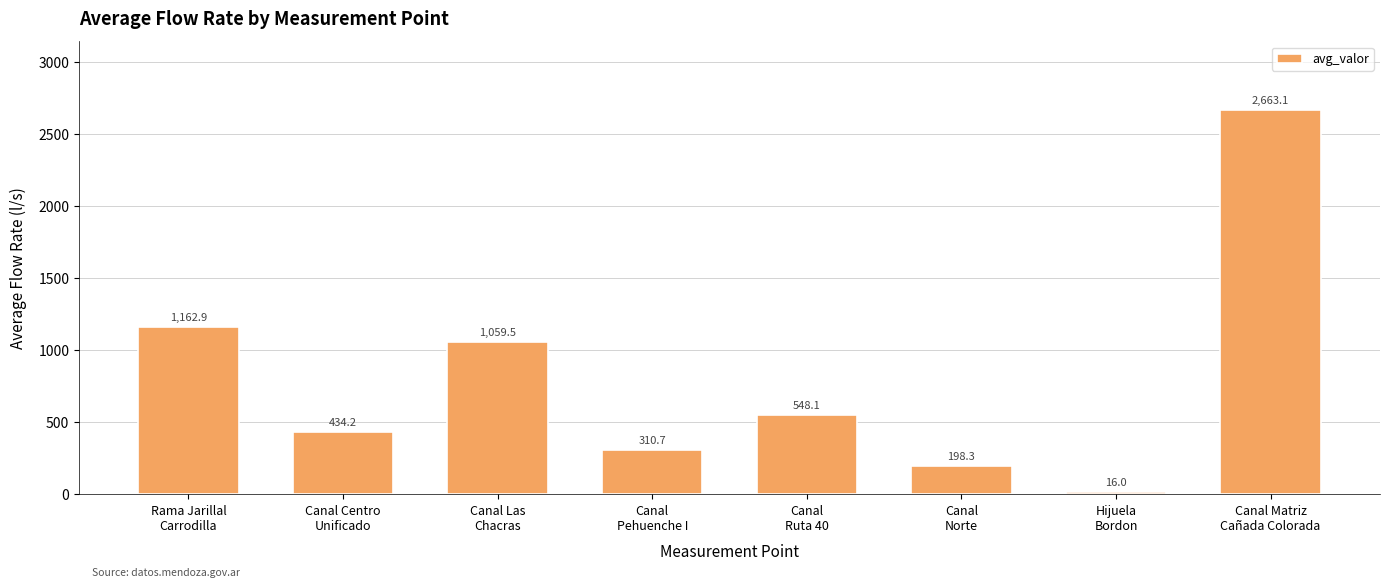

Between Rama Jarillal
Carrodilla and Hijuela
Bordon, which is larger?

Rama Jarillal
Carrodilla